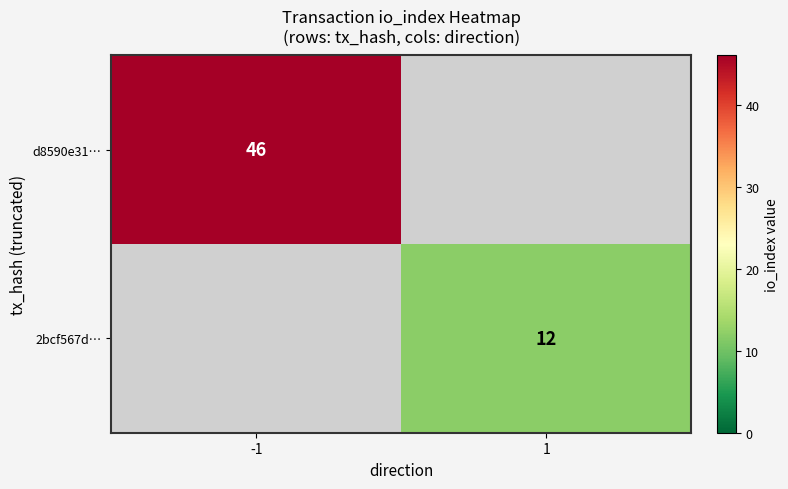

At how many categories does at least one series exceed 31?

1